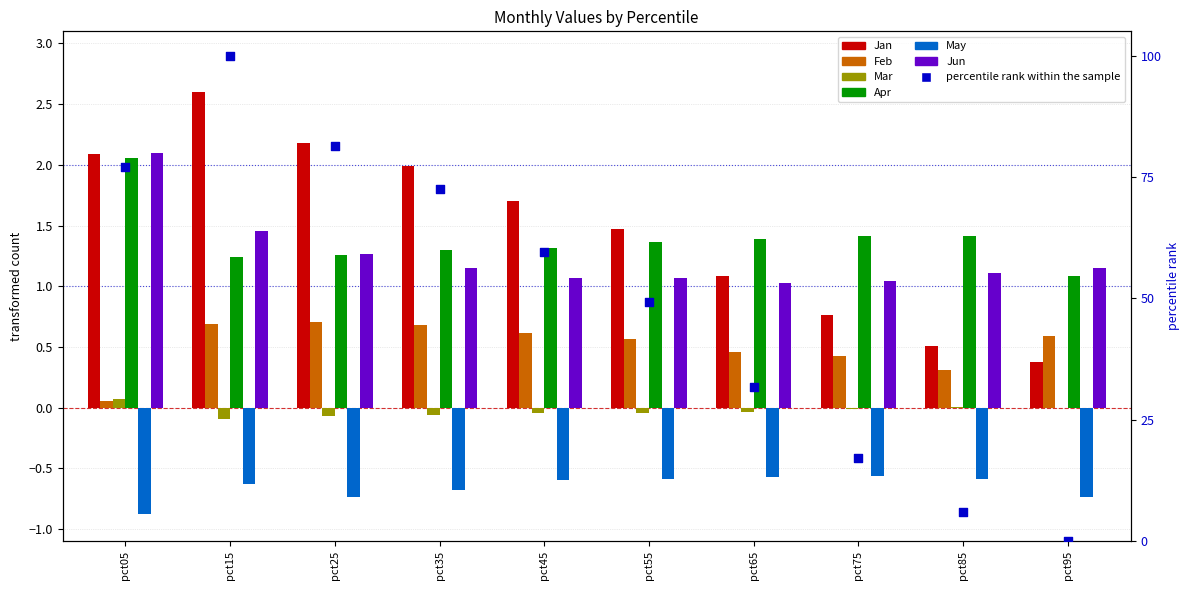

Which series reaches the maximum Y coordinate?

Jan